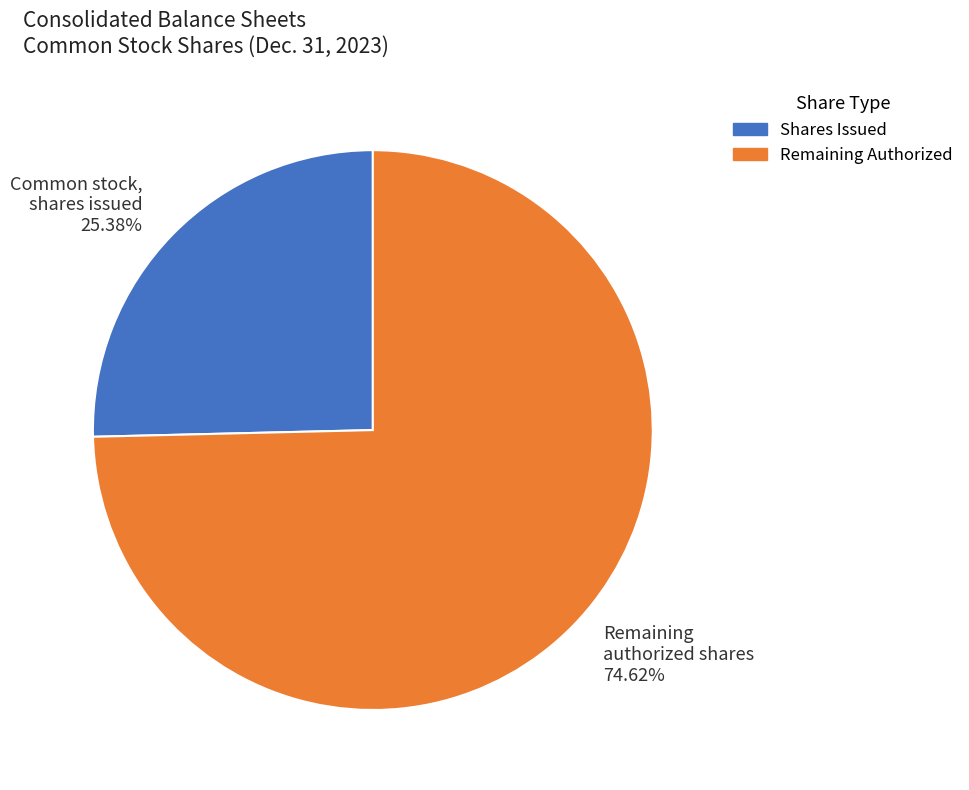

Is there any slice that represents more than half of the pie?

Yes